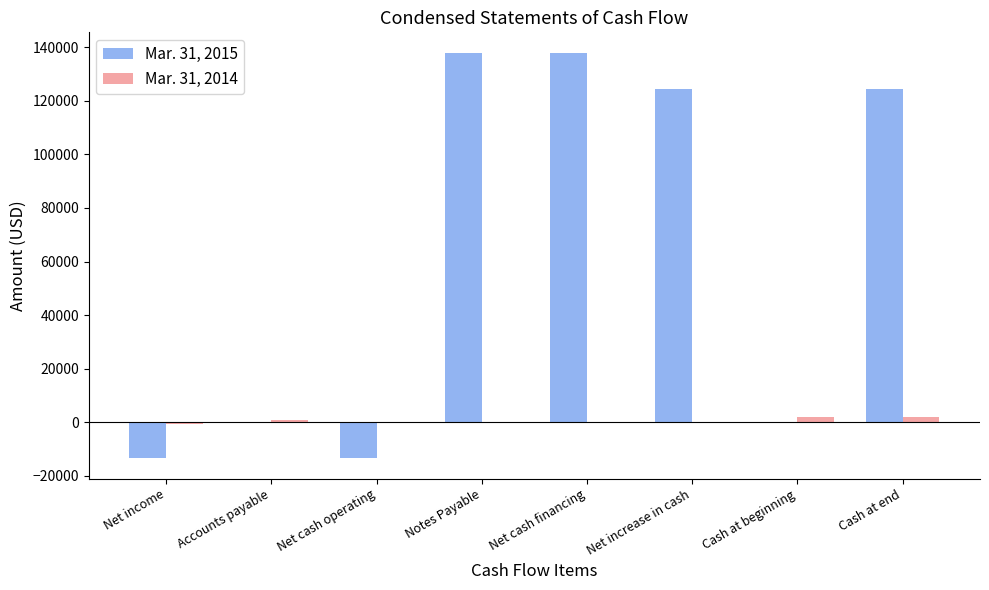

What is the maximum value shown in the chart?

138000